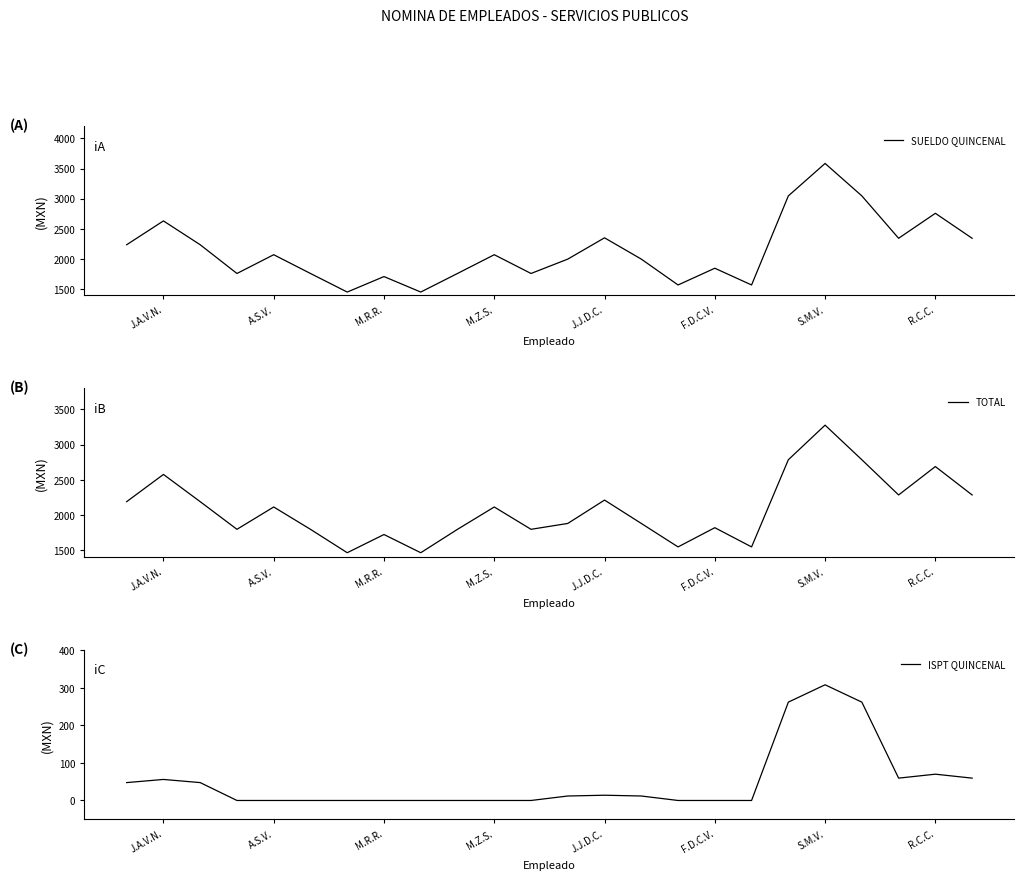

The SUELDO QUINCENAL series shows 1848.0 at F.D.C.V.. True or false?

True